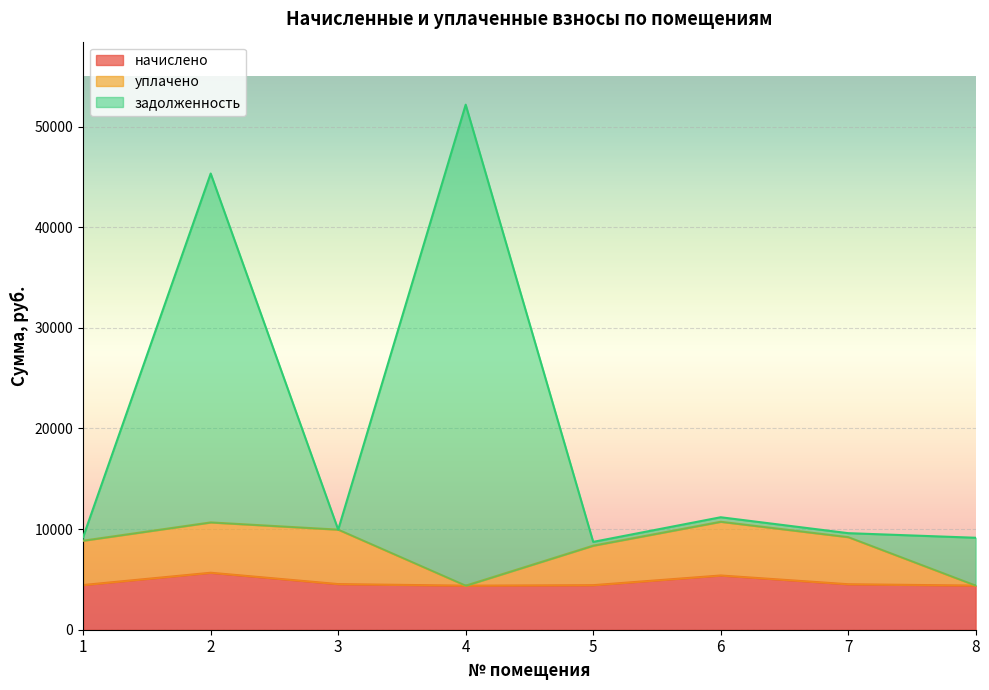

Which series changed the most between 2 and 5?

задолженность